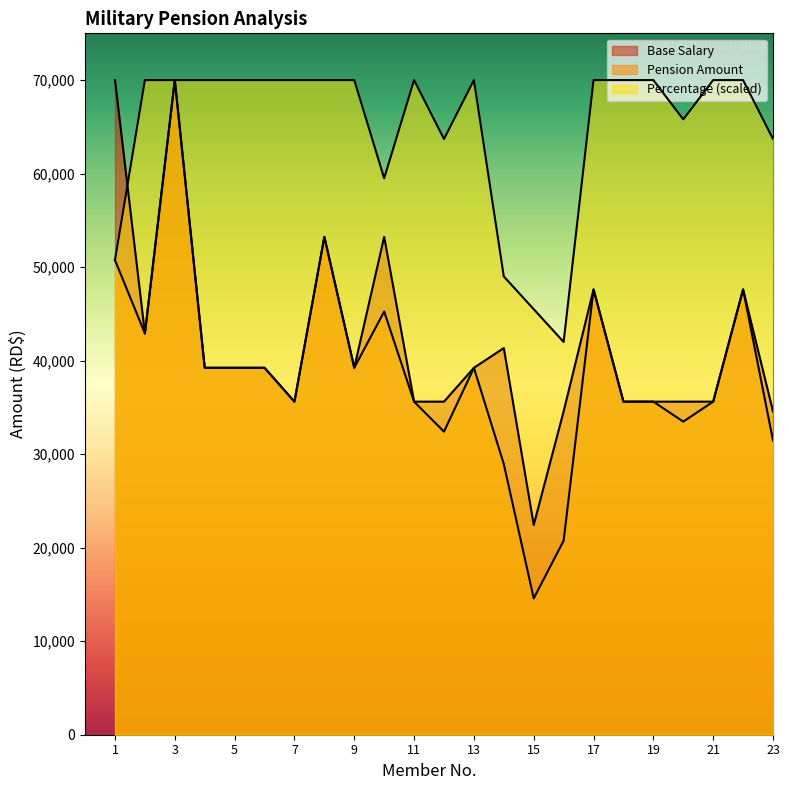

Reading right to left, what are all the values shown in this chart?

Pension Amount: 31464.0	47615.5	35615.5	33478.6	35615.5	35615.5	47615.5	20745.5	14576.2	28940.3	39234.8	32410.1	35615.5	45249.6	39234.8	53234.8	35615.5	39234.8	39234.8	39234.8	70000.0	42907.5	50750.0
Percentage: 63700.0	70000.0	70000.0	65800.0	70000.0	70000.0	70000.0	42000.0	45500.0	49000.0	70000.0	63700.0	70000.0	59500.0	70000.0	70000.0	70000.0	70000.0	70000.0	70000.0	70000.0	70000.0	50750.0
Base Salary: 34575.8	47615.5	35615.5	35615.5	35615.5	35615.5	47615.5	34575.8	22425.0	41343.3	39234.8	35615.5	35615.5	53234.8	39234.8	53234.8	35615.5	39234.8	39234.8	39234.8	70000.0	42907.5	70000.0